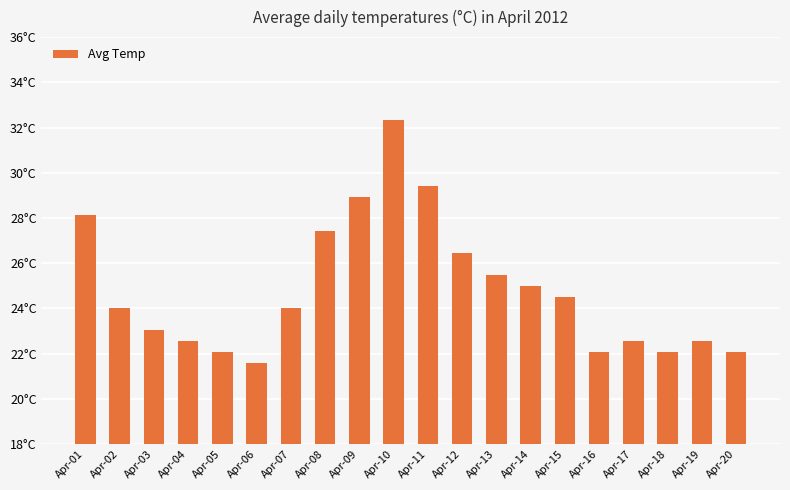

Are the bars horizontal?

No